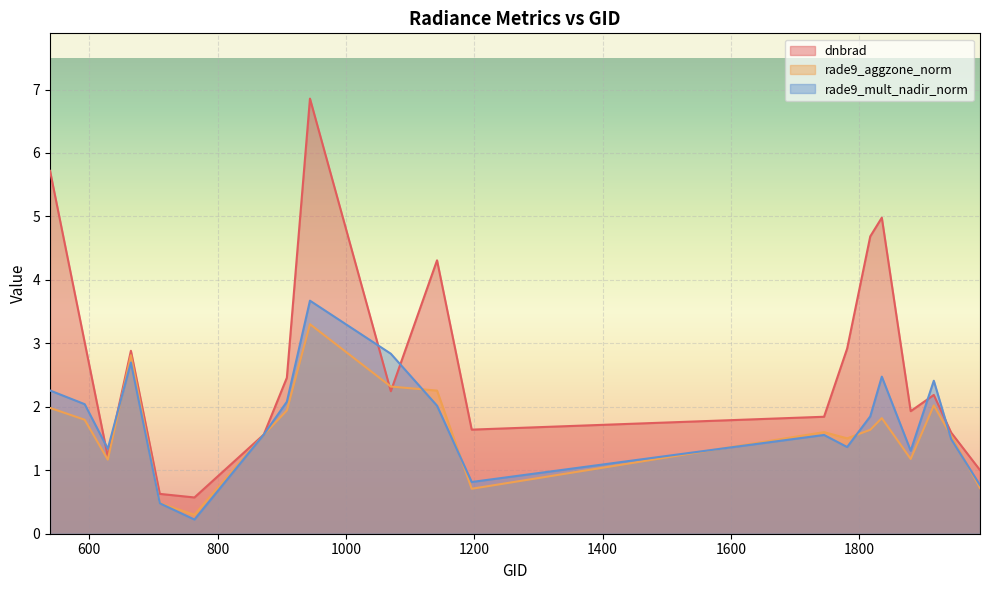

Reading left to right, list all the values displayed in this chart.

dnbrad: 5.7	3.0	1.2	2.9	0.6	0.6	1.6	2.5	6.9	2.2	4.3	1.6	1.8	2.9	4.7	5.0	1.9	2.2	1.6	1.0
rade9_aggzone_norm: 2.0	1.8	1.2	2.8	0.5	0.3	1.6	1.9	3.3	2.3	2.3	0.7	1.6	1.5	1.6	1.8	1.2	2.0	1.5	0.7
rade9_mult_nadir_norm: 2.3	2.0	1.3	2.7	0.5	0.2	1.6	2.1	3.7	2.8	2.0	0.8	1.6	1.4	1.8	2.5	1.3	2.4	1.5	0.8